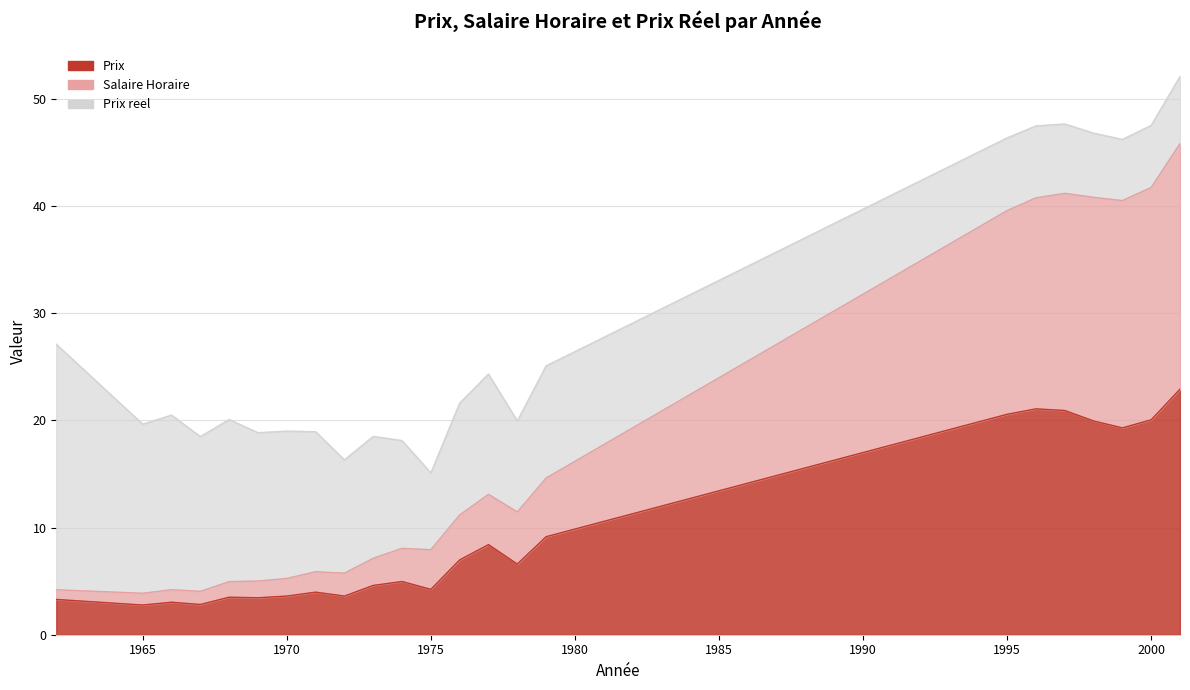

Which label corresponds to the largest value in the chart?

2001